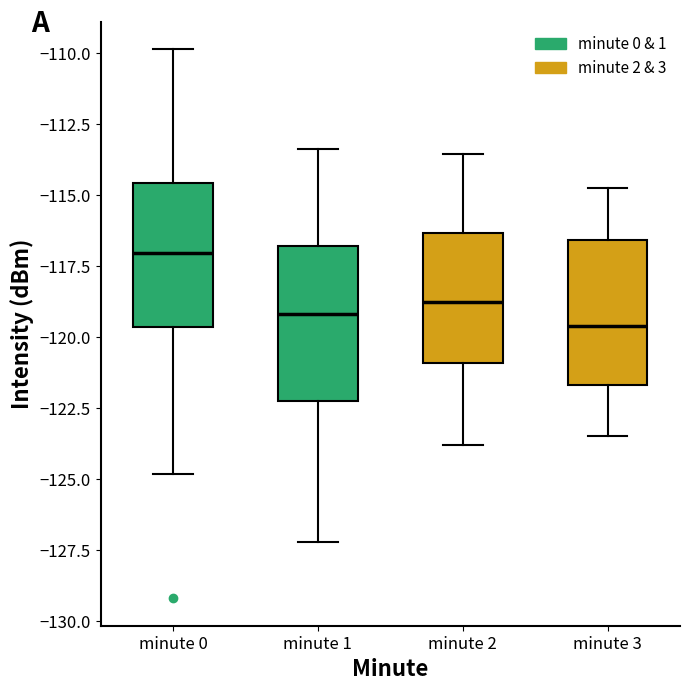

Reading left to right, transcribe this box plot: for each box, give where its median line is, the range the box spans, and where its two whiskers end, as read against the y-axis. The values are not printed on the chart, so give them approximately, as read against the axis.

minute 0: median -117.0, box -119.5 to -114.5, whiskers -125.0 to -110.0
minute 1: median -119.0, box -122.5 to -117.0, whiskers -127.0 to -113.5
minute 2: median -119.0, box -121.0 to -116.5, whiskers -124.0 to -113.5
minute 3: median -119.5, box -121.5 to -116.5, whiskers -123.5 to -114.5